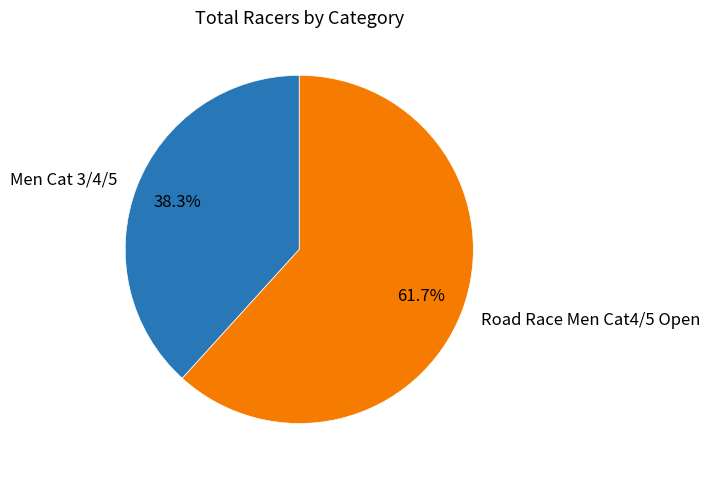

The Road Race Men Cat4/5 Open slice represents 62% of the pie. True or false?

True